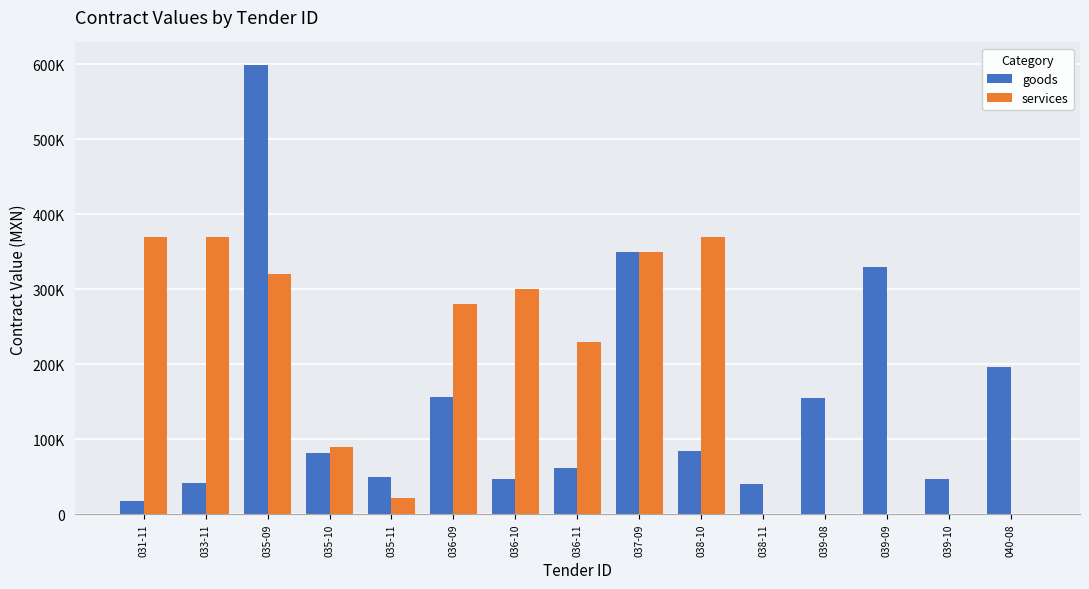

Where does the services series first go above 230000?

031-11